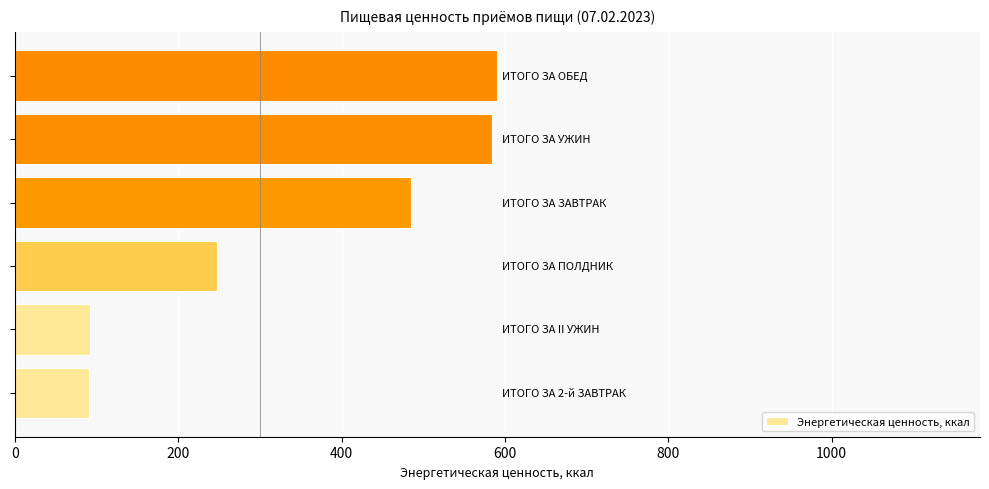

What is the average value?

348.7